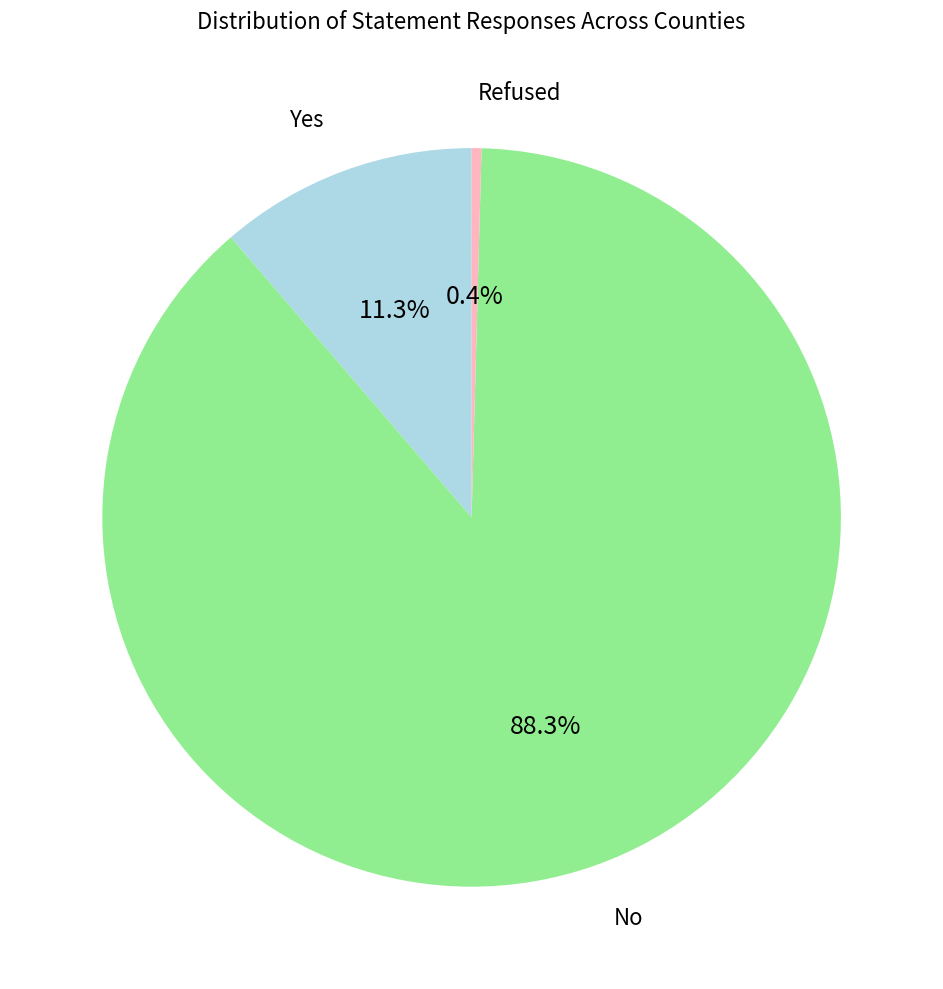

Is there a majority slice in this chart?

Yes